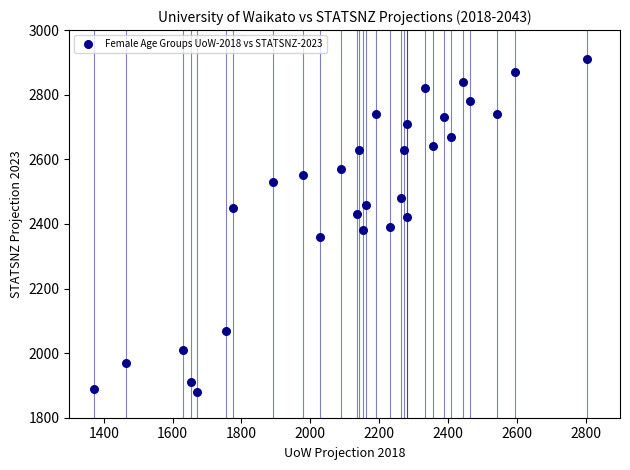

What is the range of Y values (max minus min)?

1030